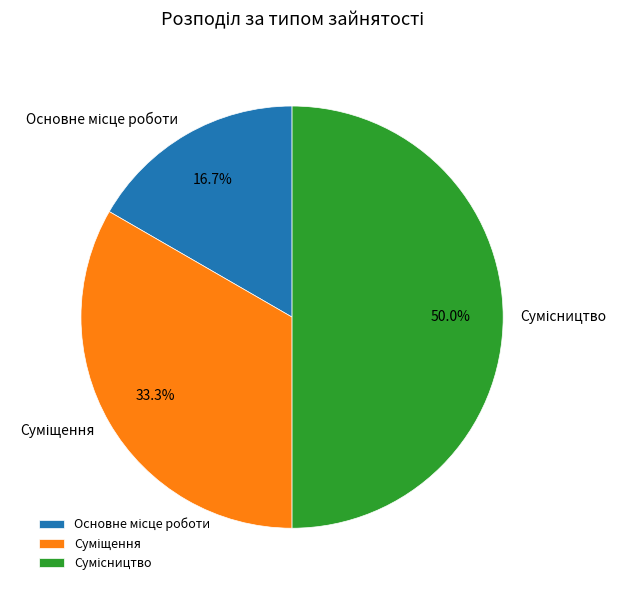

How many segments does this pie chart have?

3